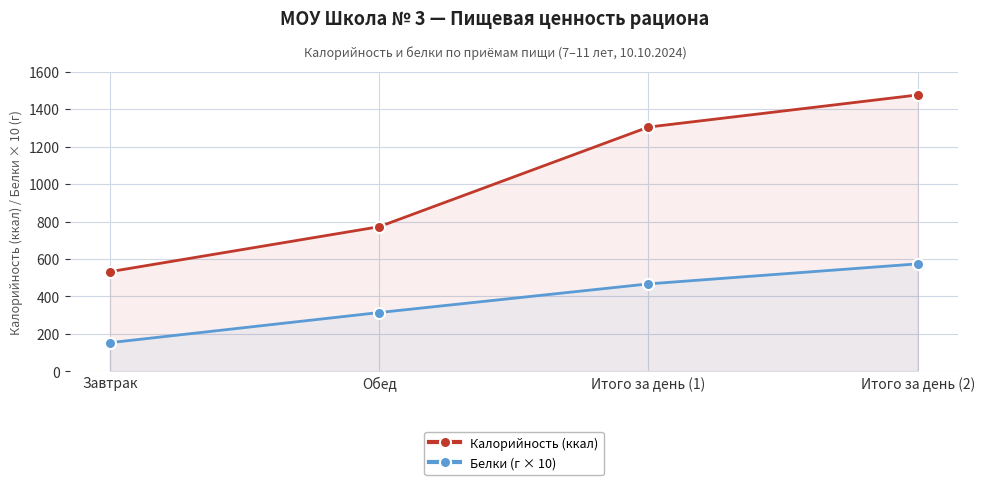

What are all the series names shown in the legend?

Калорийность (ккал), Белки (г × 10)